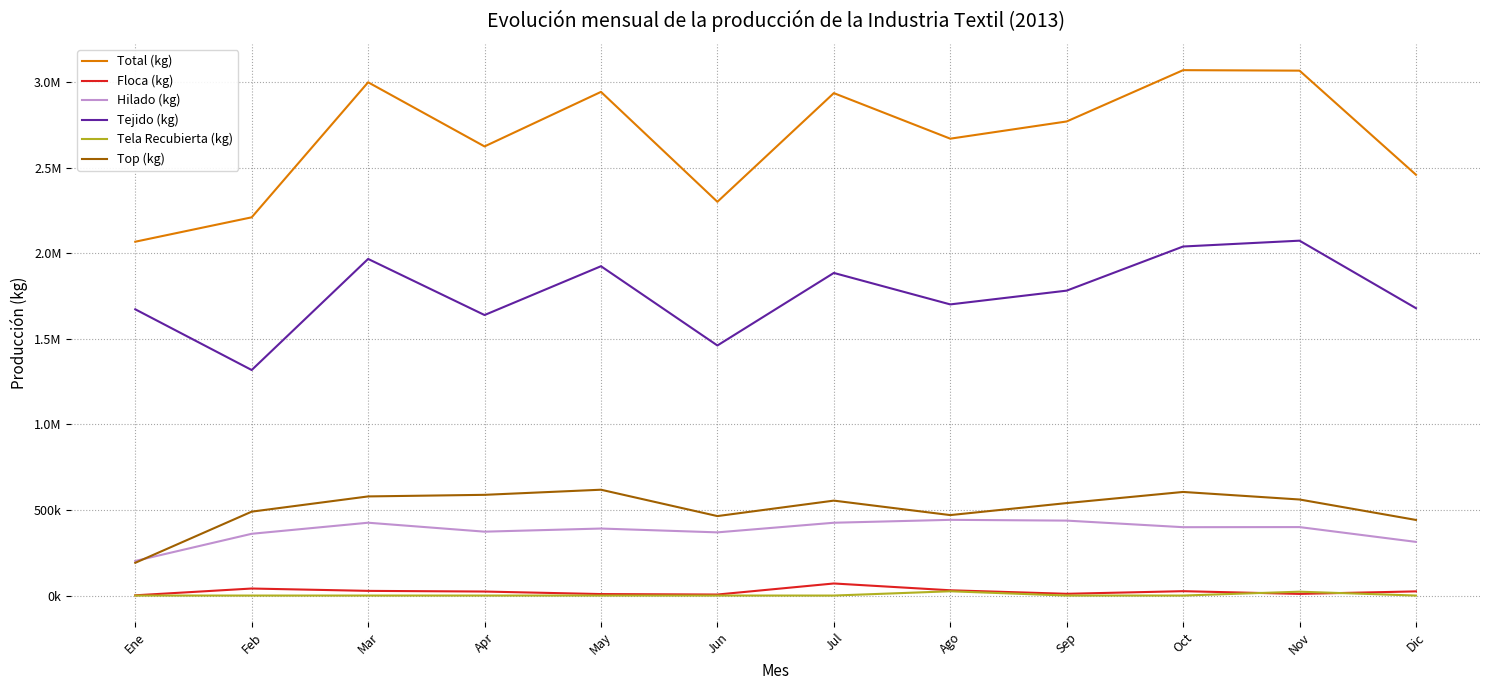

Does the chart have visible grid lines?

Yes